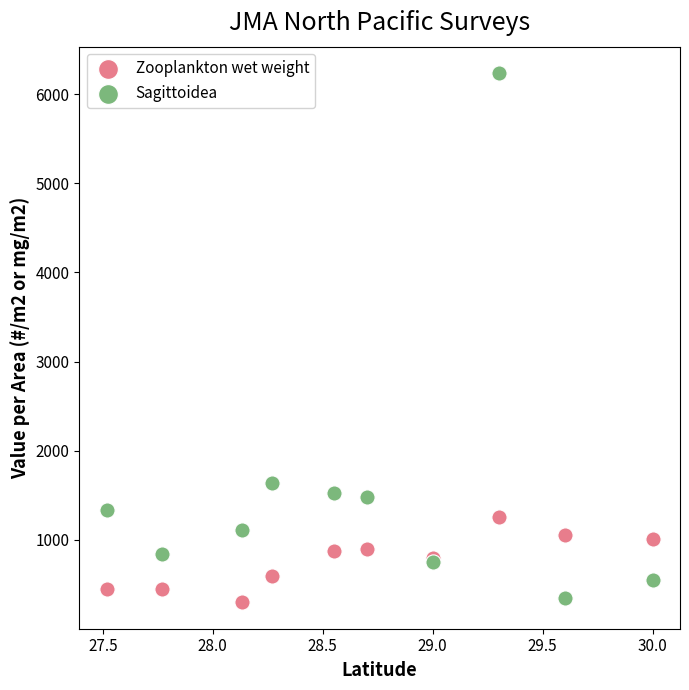

Which series has the largest Y range (max minus min)?

Sagittoidea